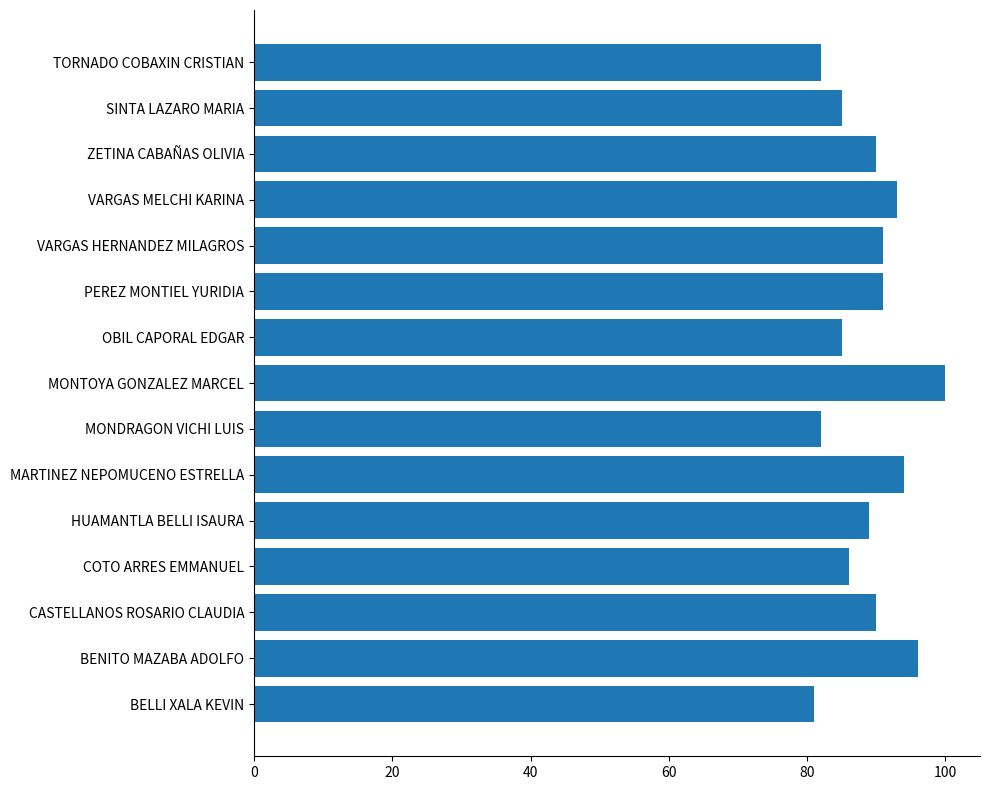

True or false: the data shows 48 at BELLI XALA KEVIN.

False